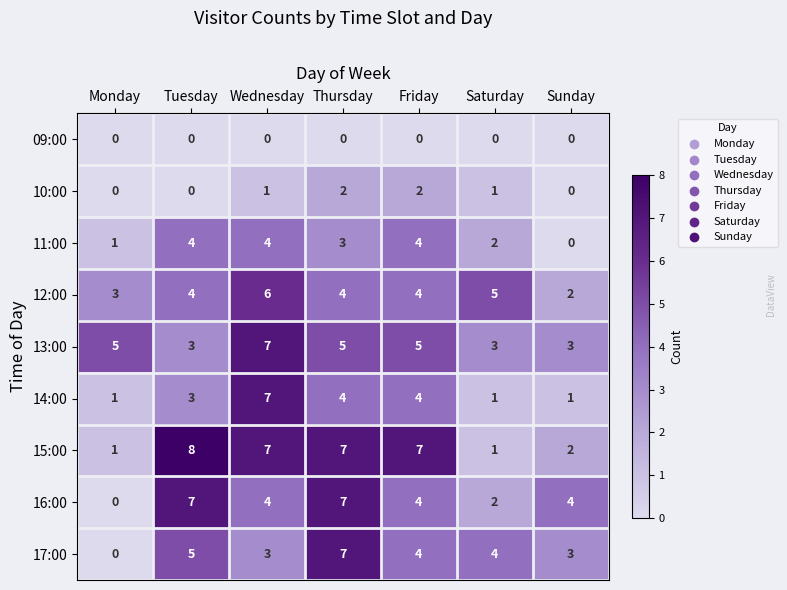

Is it true that 17:00 equals 0 at Monday?

True